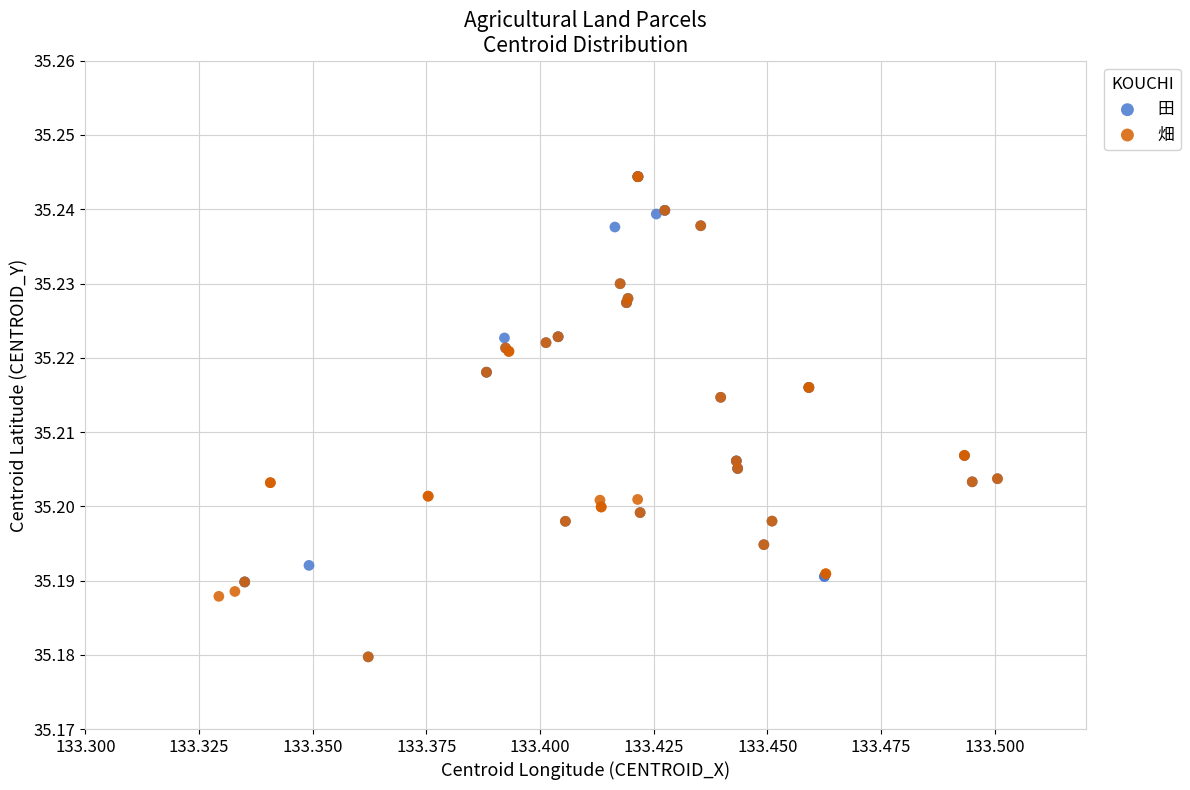

What are all the series names shown in the legend?

田, 畑